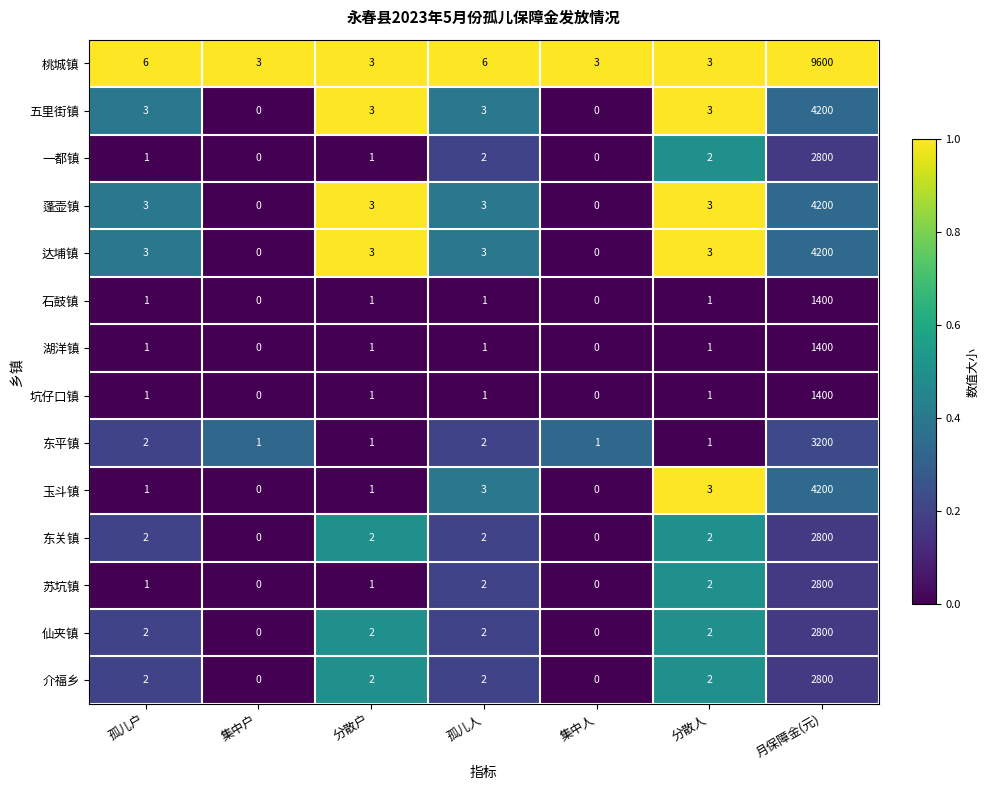

What is the spread (max minus min) of values at 集中户?

3